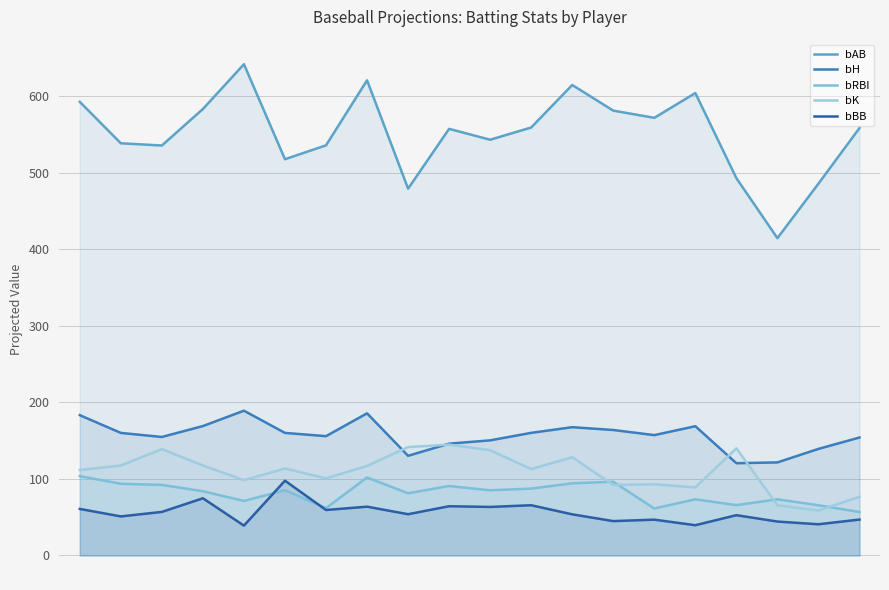

True or false: bRBI has more than 0 interior local peaks.

True